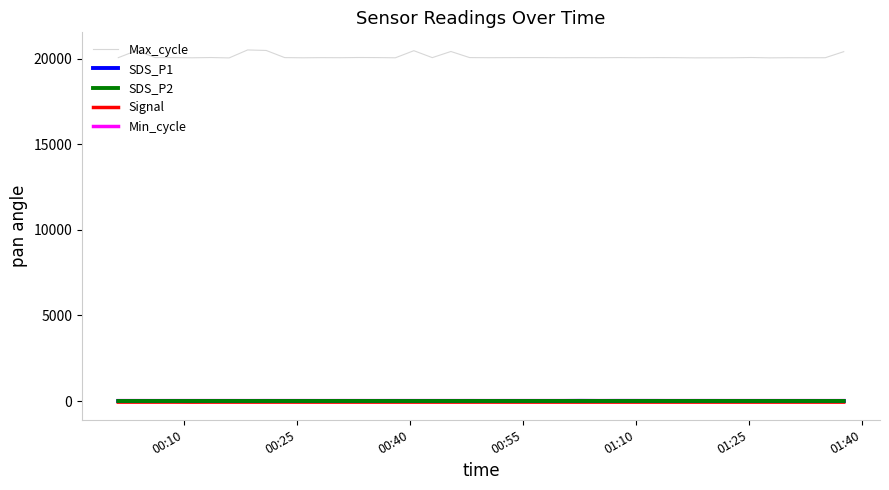

What are all the series names shown in the legend?

Max_cycle, SDS_P1, SDS_P2, Signal, Min_cycle